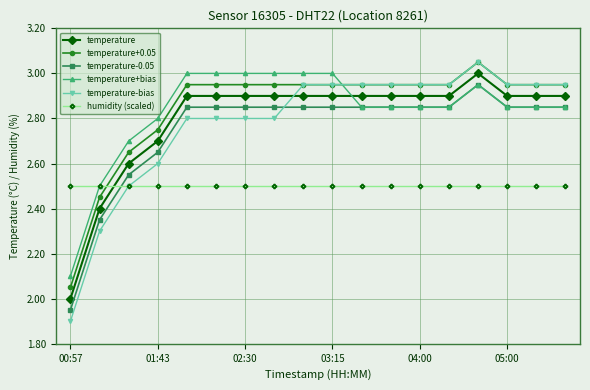

True or false: temperature+bias and temperature intersect in this chart.

True